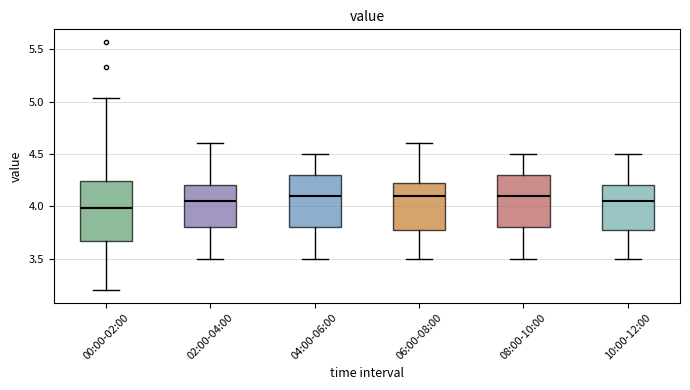

Reading left to right, transcribe this box plot: for each box, give where its median line is, the range the box spans, and where its two whiskers end, as read against the y-axis. The values are not printed on the chart, so give them approximately, as read against the axis.

00:00-02:00: median 4.00, box 3.65 to 4.25, whiskers 3.20 to 5.05
02:00-04:00: median 4.05, box 3.80 to 4.20, whiskers 3.50 to 4.60
04:00-06:00: median 4.10, box 3.80 to 4.30, whiskers 3.50 to 4.50
06:00-08:00: median 4.10, box 3.80 to 4.25, whiskers 3.50 to 4.60
08:00-10:00: median 4.10, box 3.80 to 4.30, whiskers 3.50 to 4.50
10:00-12:00: median 4.05, box 3.80 to 4.20, whiskers 3.50 to 4.50